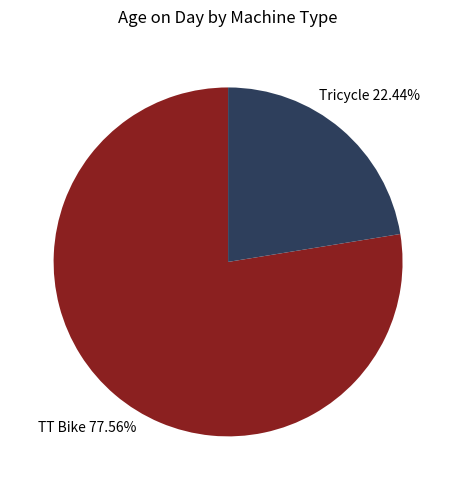

Does TT Bike represent more than half of the total?

Yes